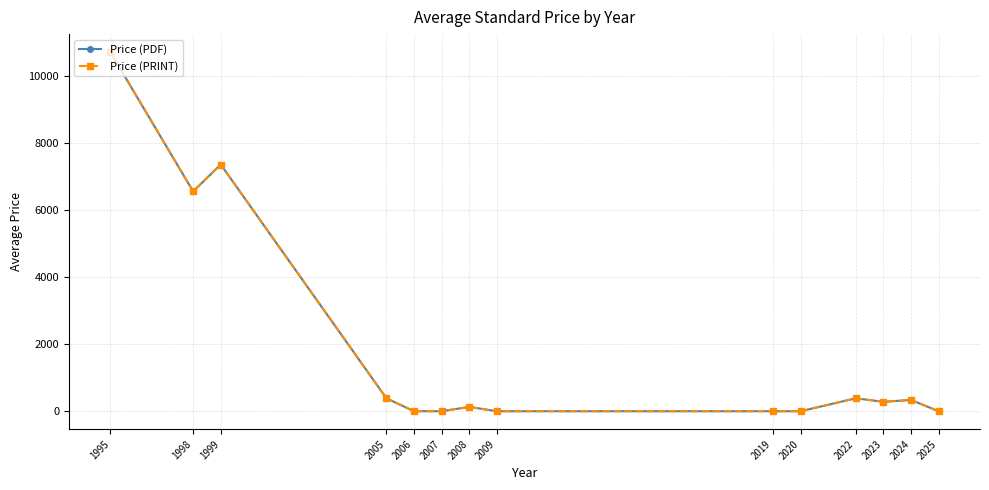

At which category does Price (PRINT) reach its first local valley?

1998